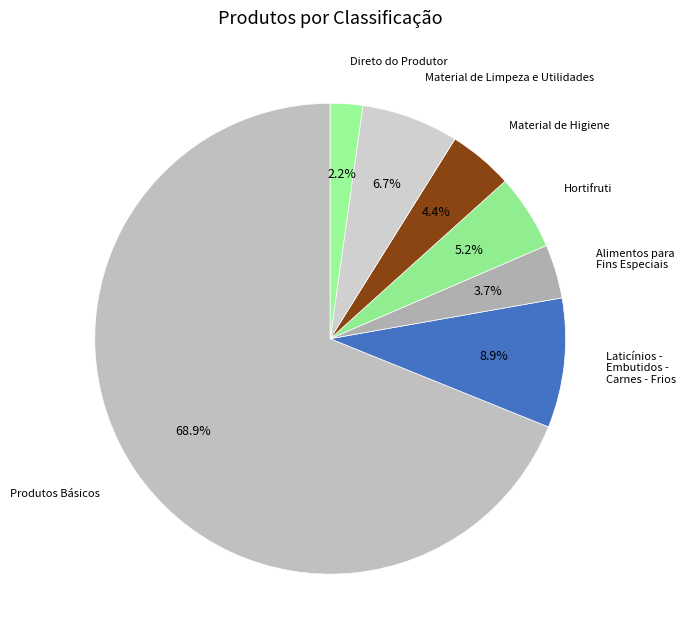

Which category has the biggest portion of the pie?

Produtos Básicos